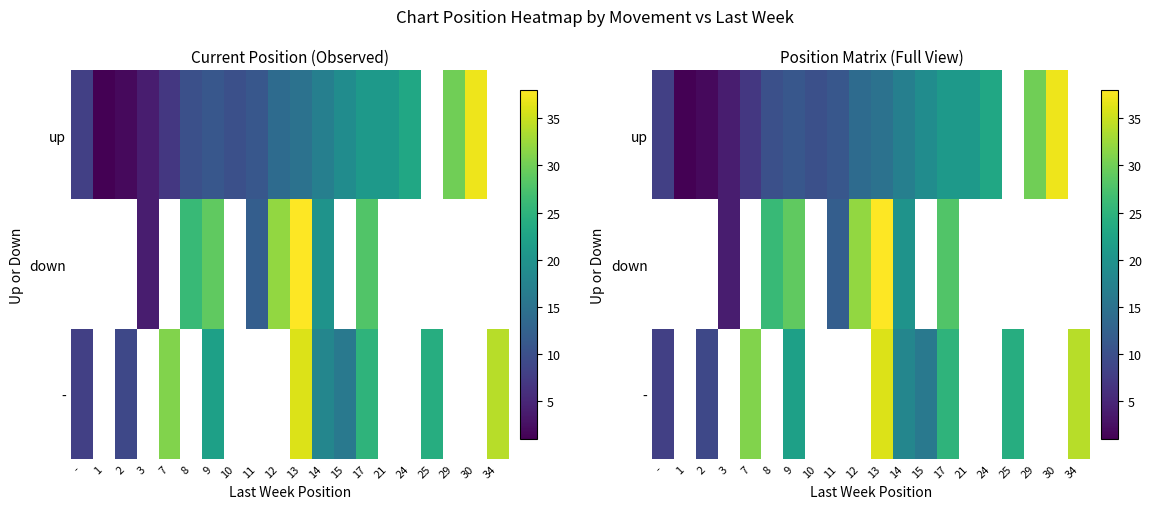

Which series changed the most between 15 and 34?

-